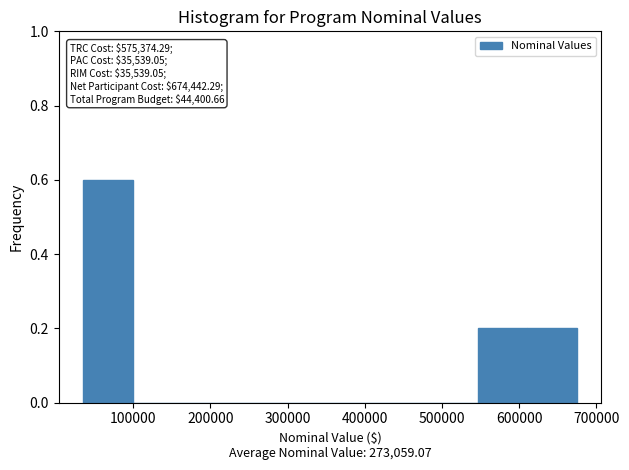

Over which range of the x-axis is the bar tallest?

40000 to 100000